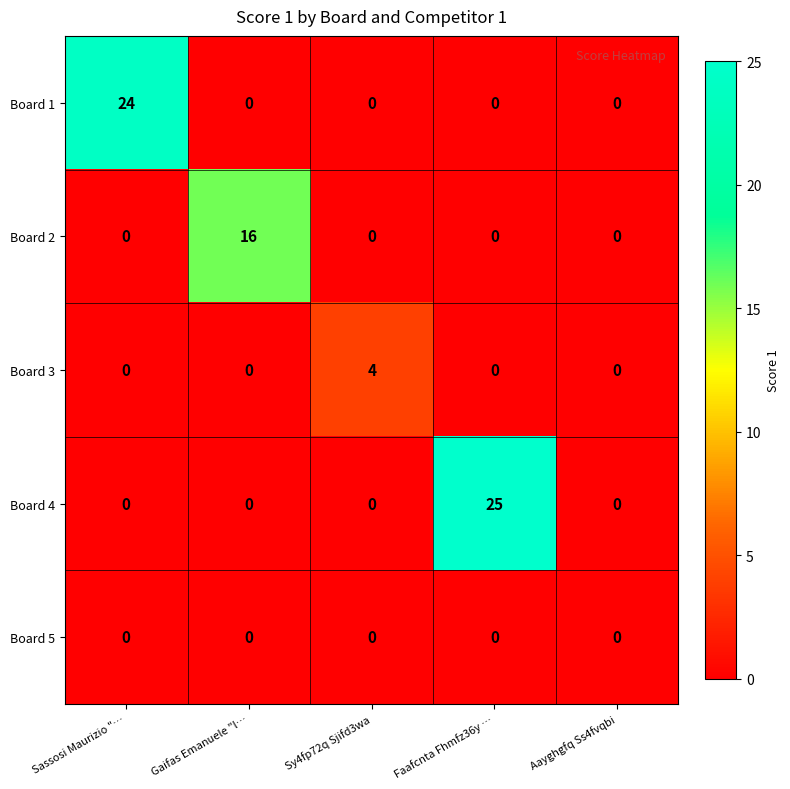

What is the difference between the highest and lowest values at Gaifas Emanuele "l…?

16